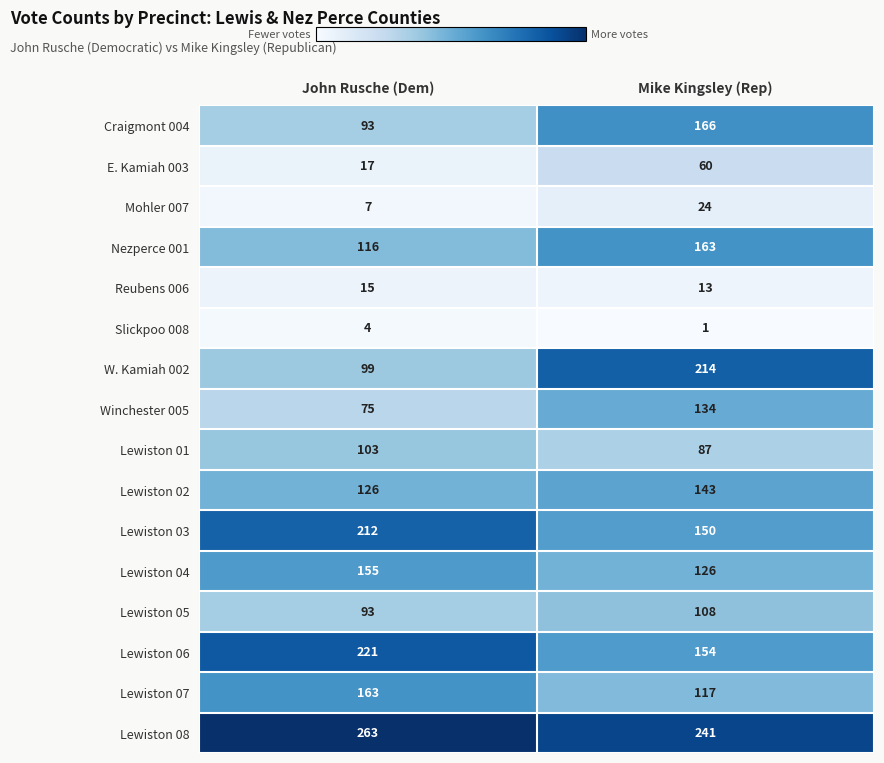

At which category is the sum across all series the highest?

Mike Kingsley (Rep)